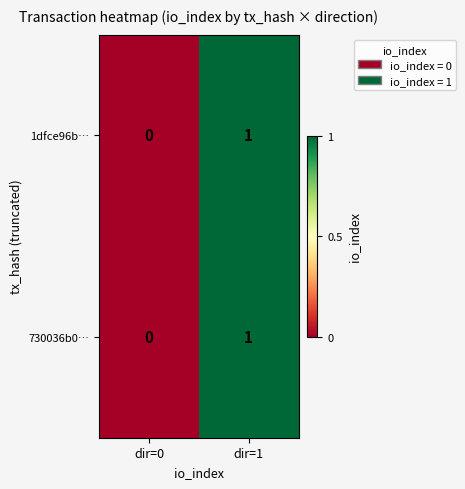

At which label is 730036b0… closest to 0?

dir=0